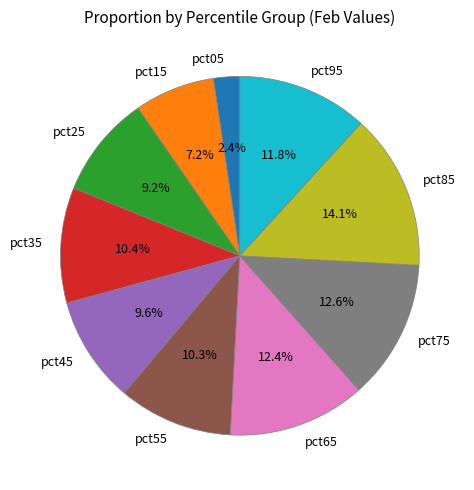

Count the number of slices in the pie.

10